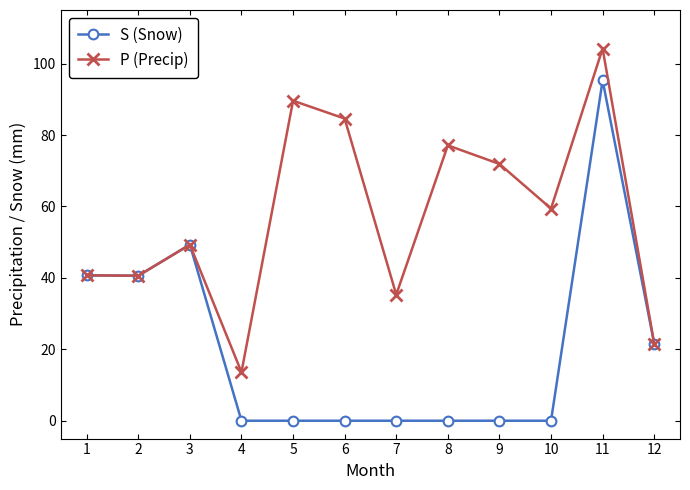

Which series has the largest total across all categories?

P (Precip)